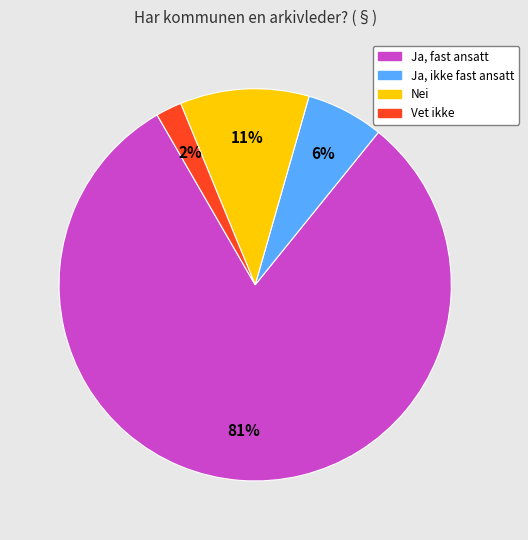

How many slices are in this pie chart?

4